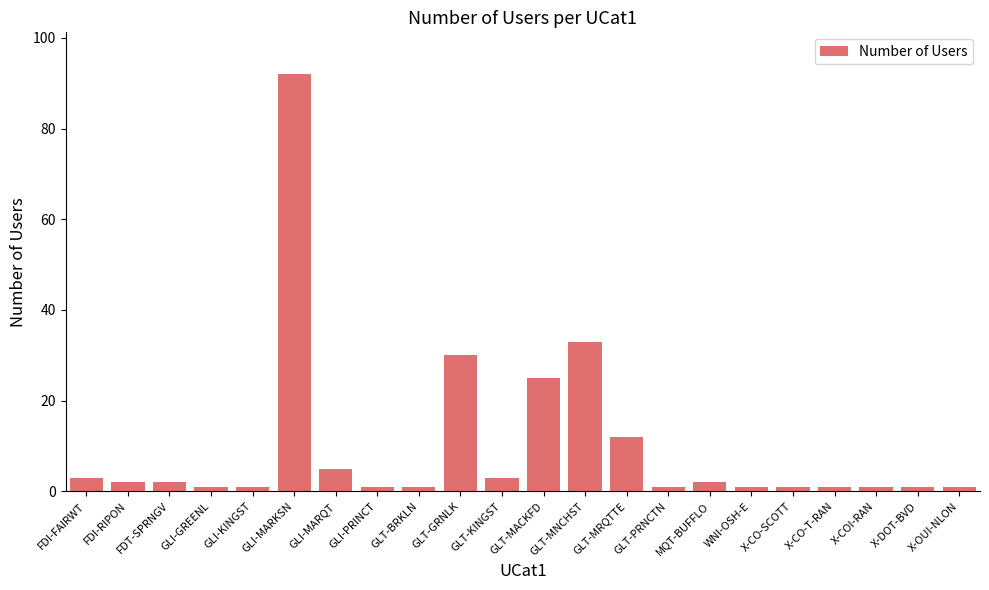

How many categories are shown in the chart?

22